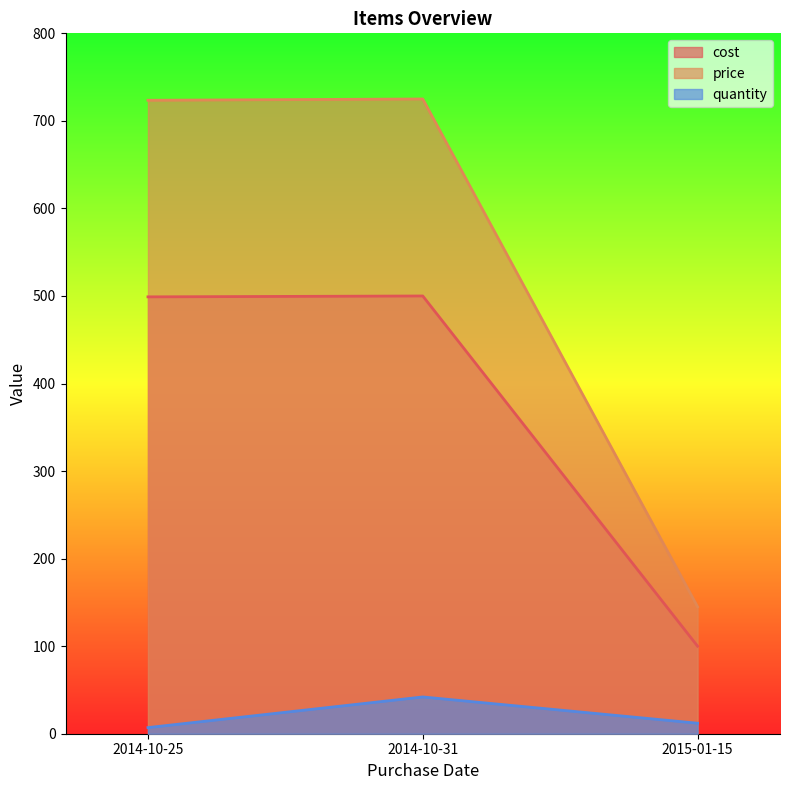

What are all the series names shown in the legend?

cost, price, quantity